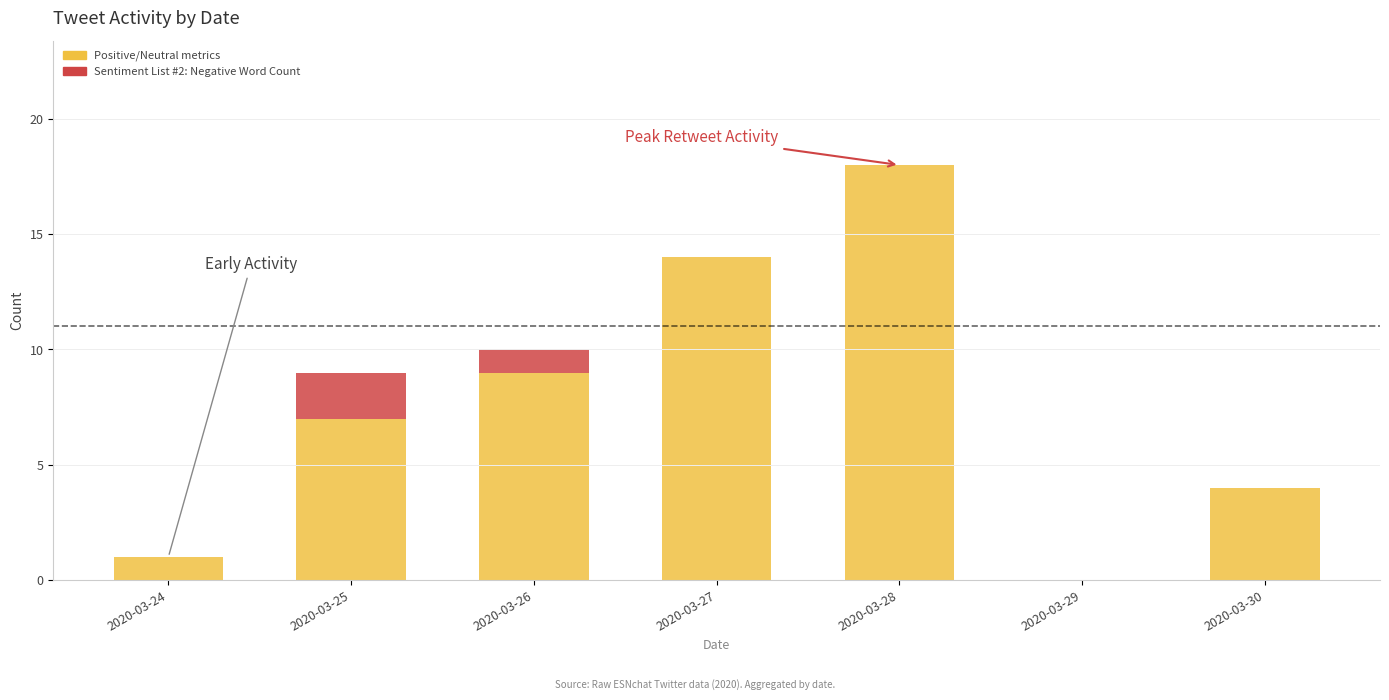

How many data points does each series have?

7